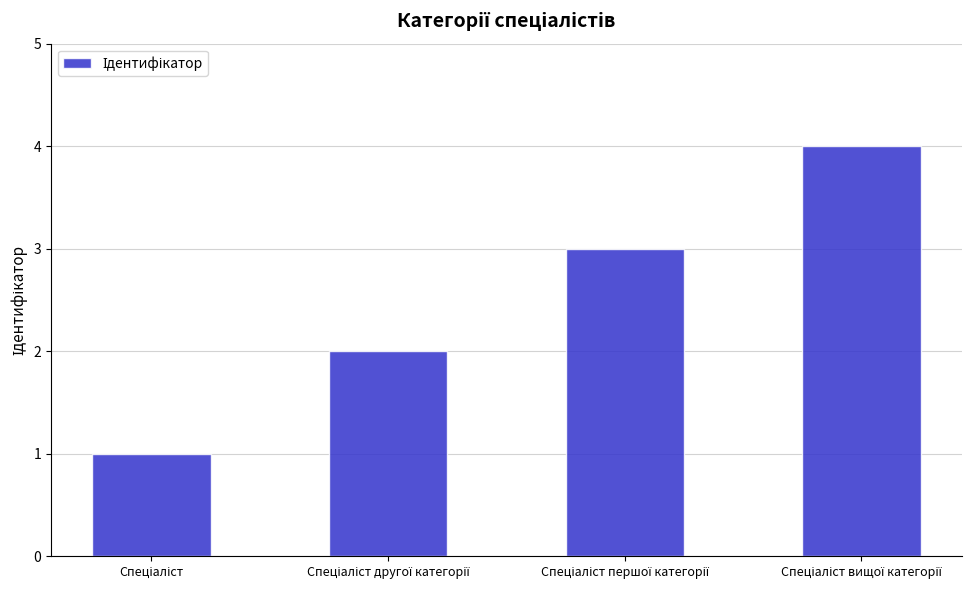

Count the values in the range 2 to 4.

3